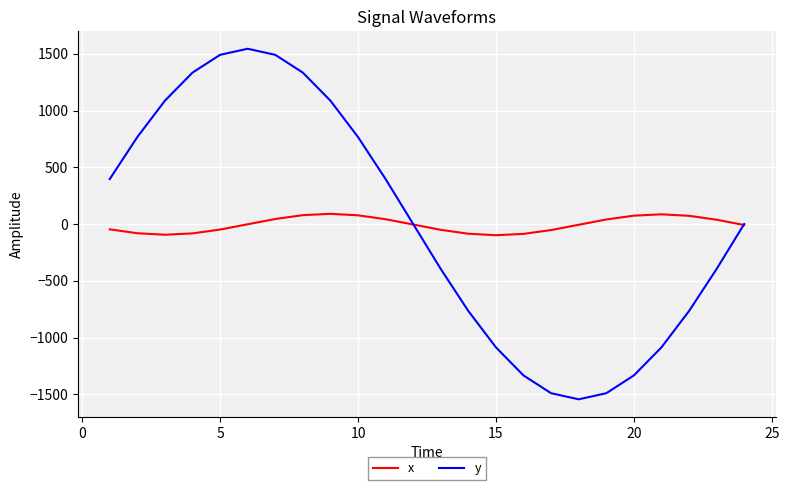

List the series in order of their peak value, lowest first.

x, y